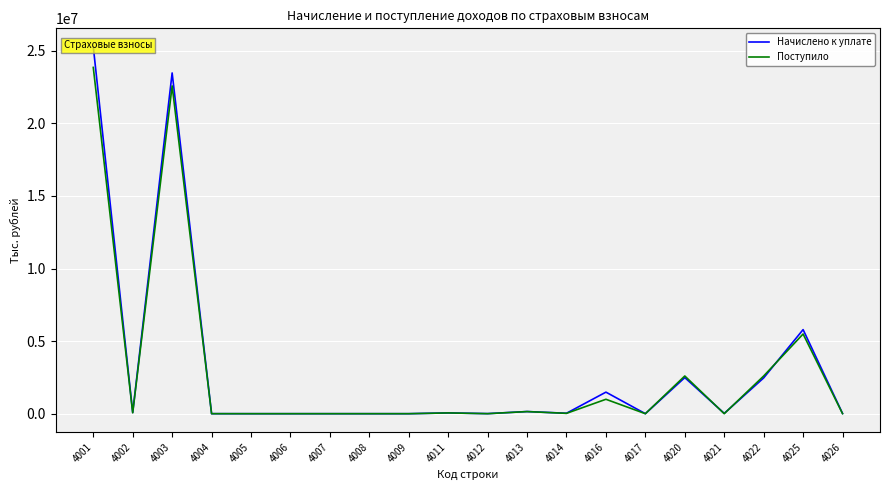

What is the highest value of the Поступило series?

23858038